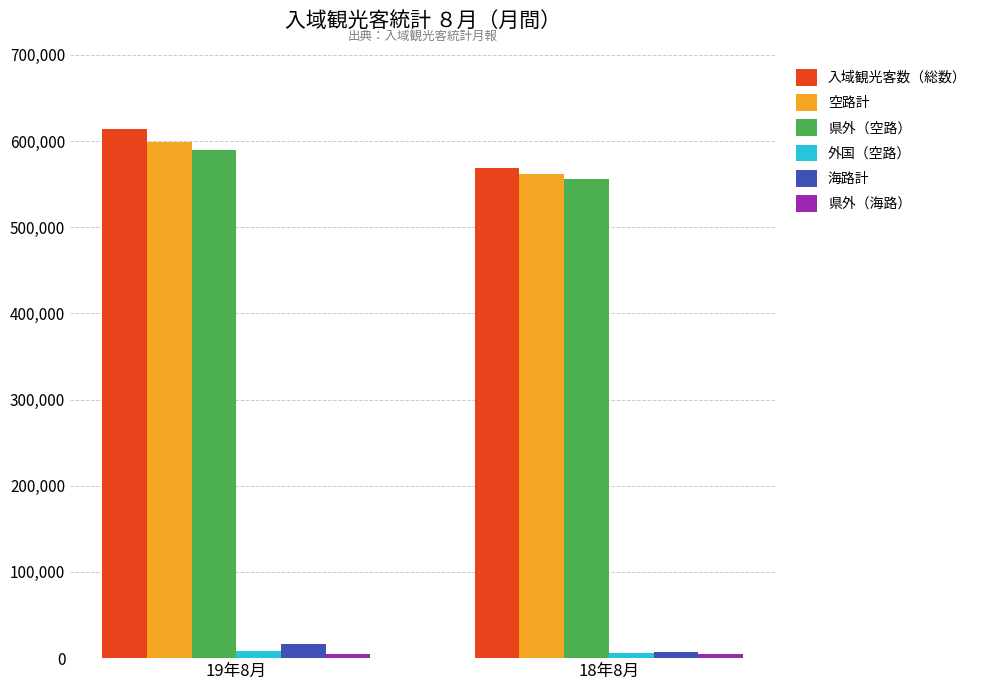

What is the approximate value of 空路計 at 19年8月?

598300